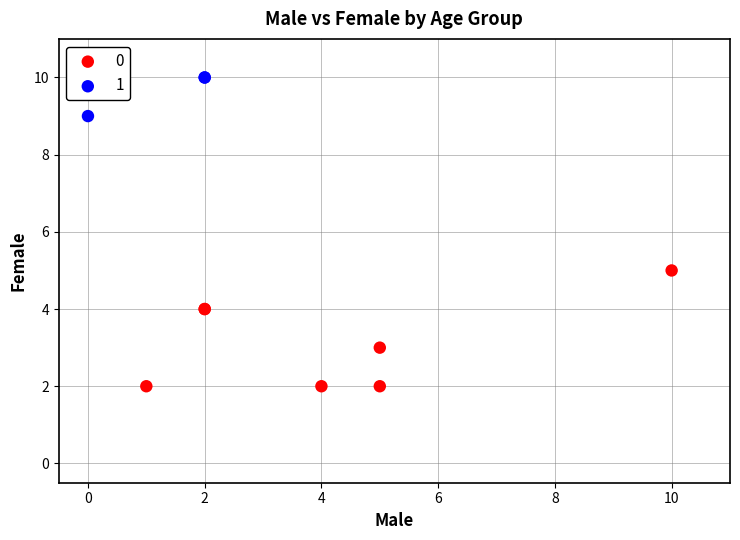

Which series contains the lowest Y value?

0